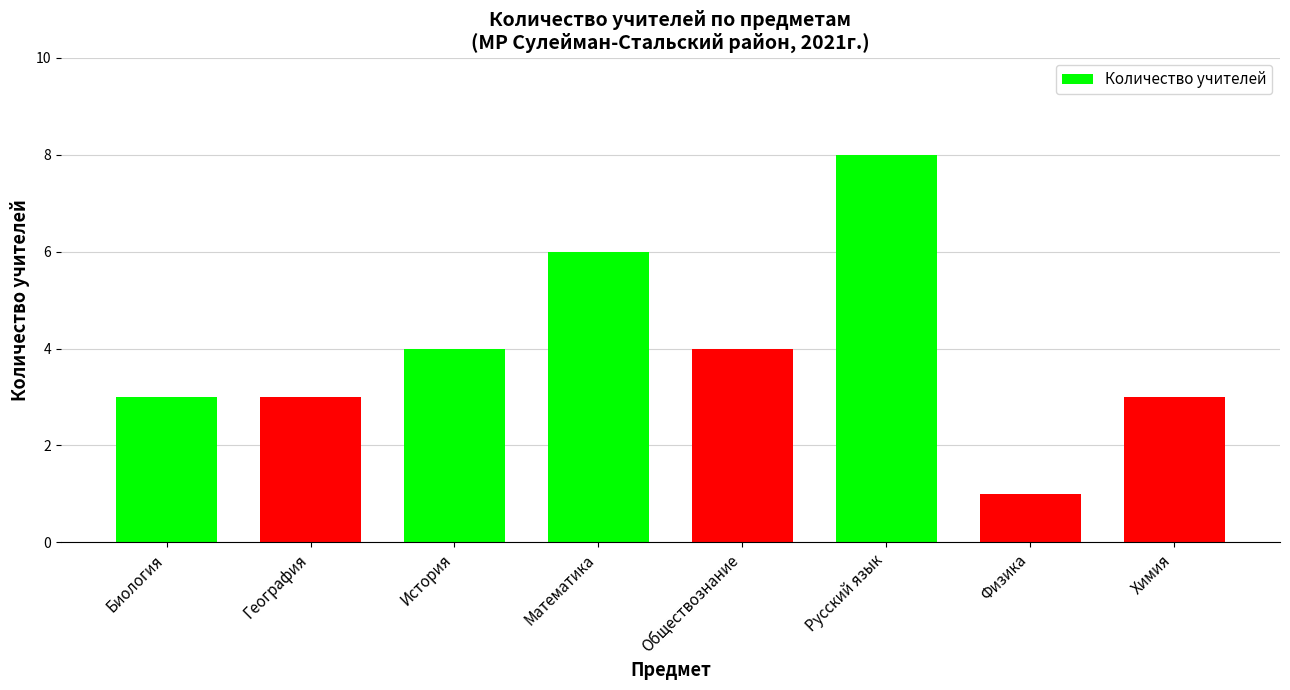

What is the label of the 2nd bar from the right?

Физика